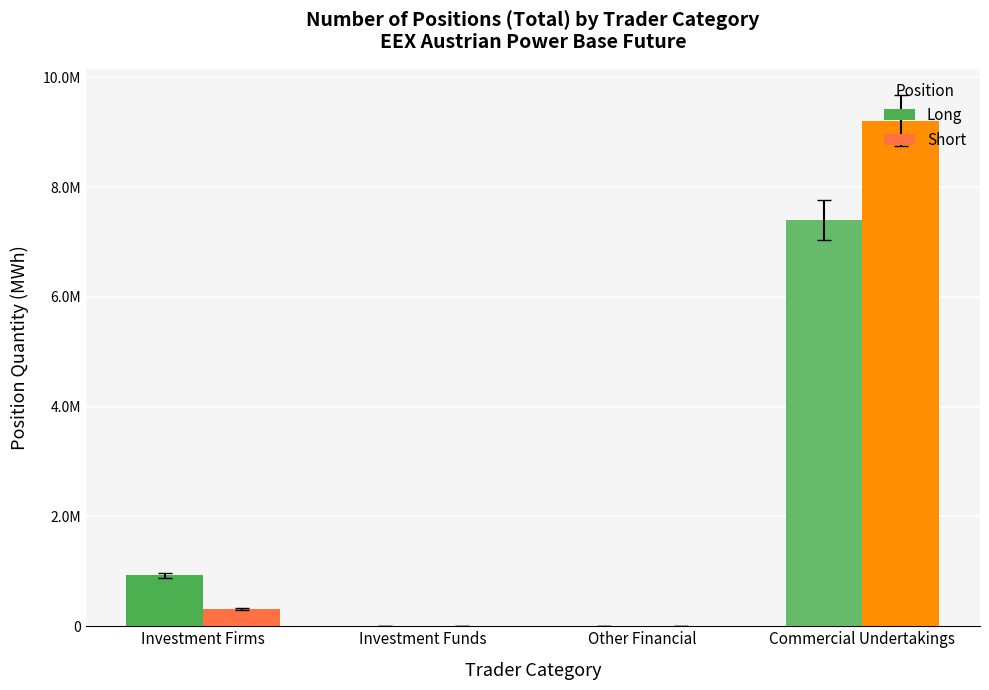

Rank the categories by Short value from lowest to highest.

Investment Funds, Other Financial, Investment Firms, Commercial Undertakings